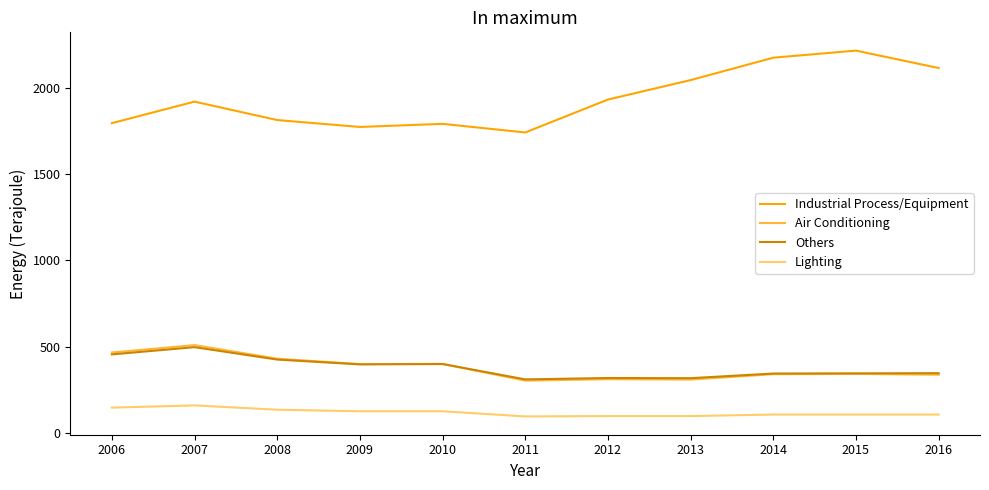

Which series has the largest total across all categories?

Industrial Process/Equipment